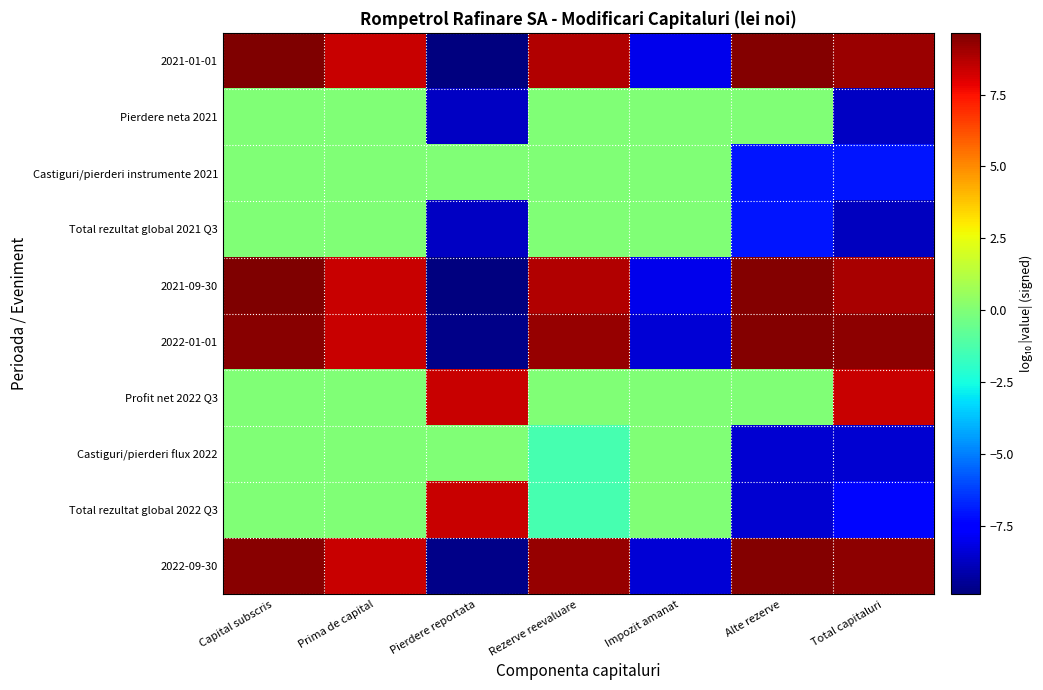

What is the difference between the highest and lowest values at Alte rezerve?

18.0